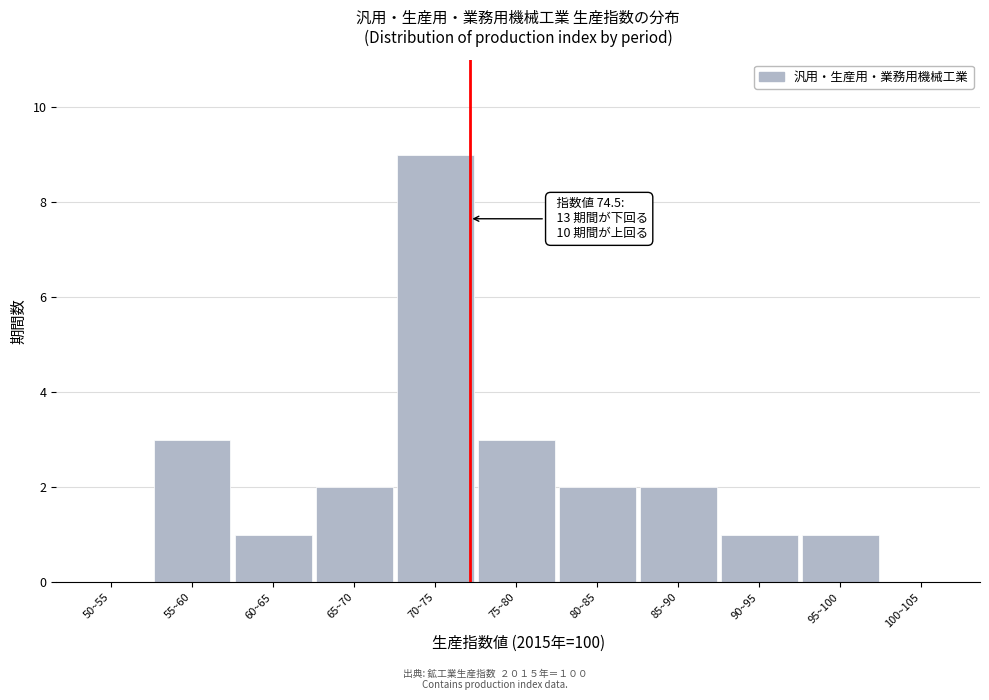

Reading left to right, what are all the values shown in this chart?

50~55=0	55~60=3	60~65=1	65~70=2	70~75=9	75~80=3	80~85=2	85~90=2	90~95=1	95~100=1	100~105=0